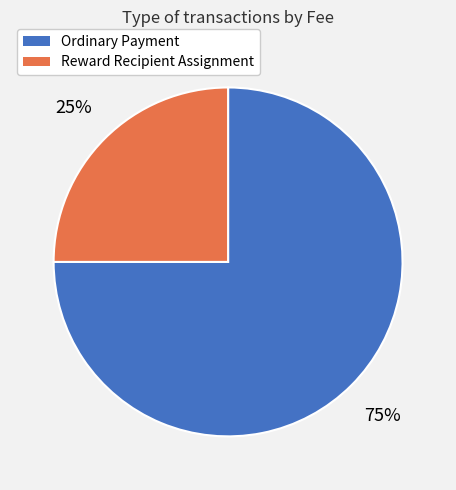

Rank the categories by value from highest to lowest.

Ordinary Payment, Reward Recipient Assignment